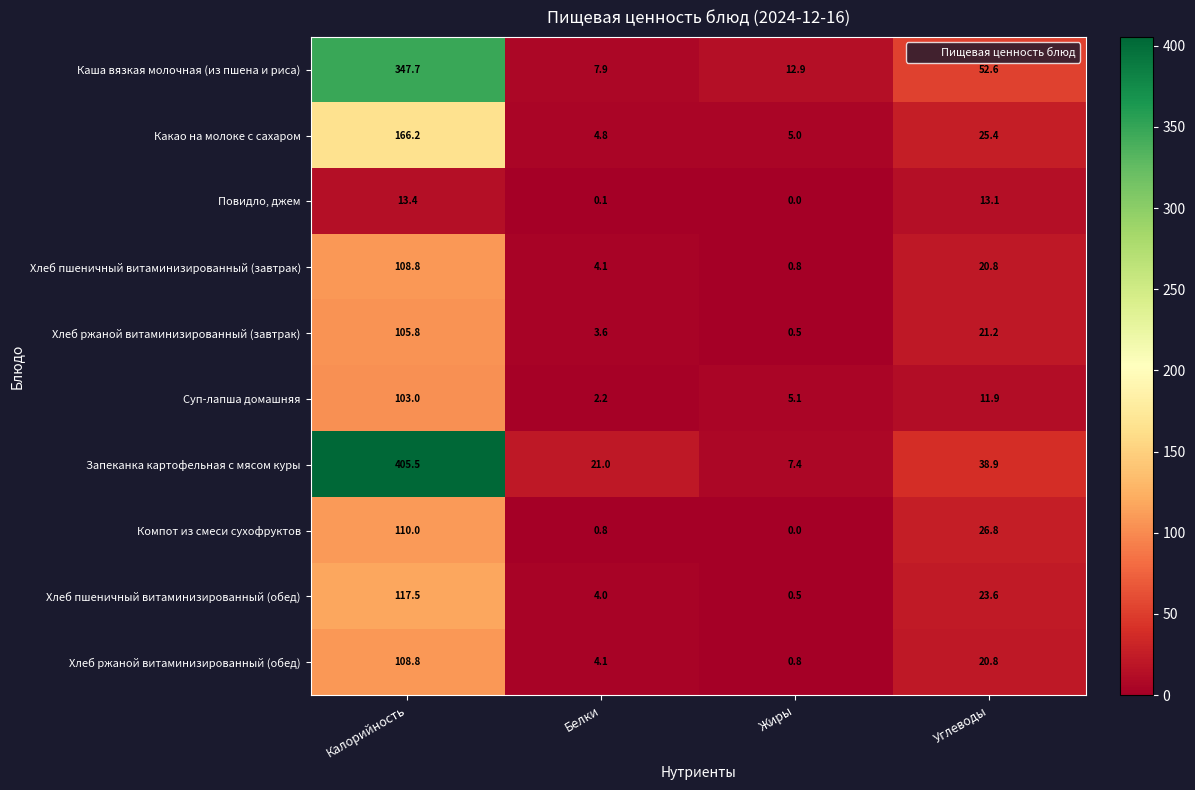

List the labels in order of Хлеб ржаной витаминизированный (обед) value, smallest first.

Жиры, Белки, Углеводы, Калорийность